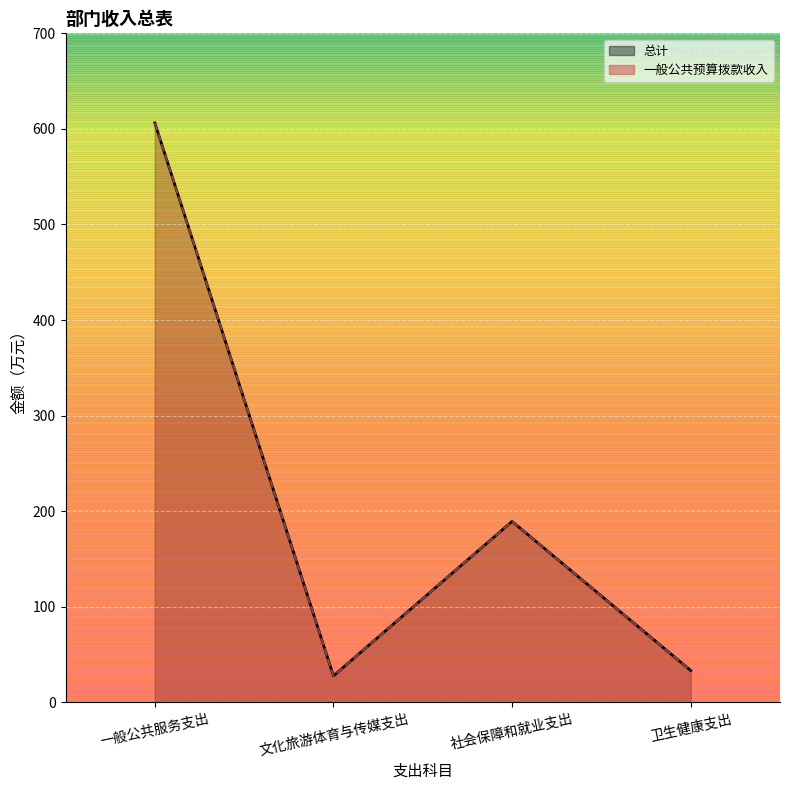

How many lines are shown in the chart?

2